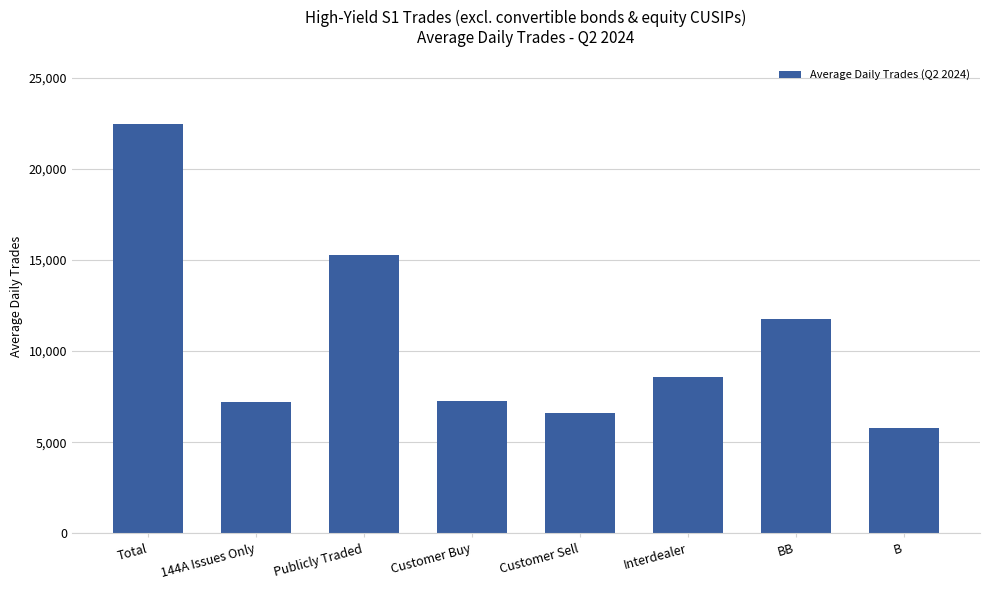

What is the difference between the maximum and minimum values?

16655.6